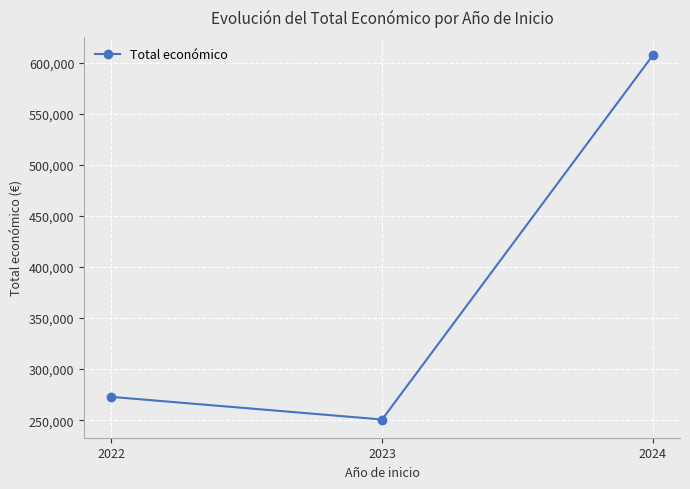

At which category does the chart reach its peak across all series?

2024